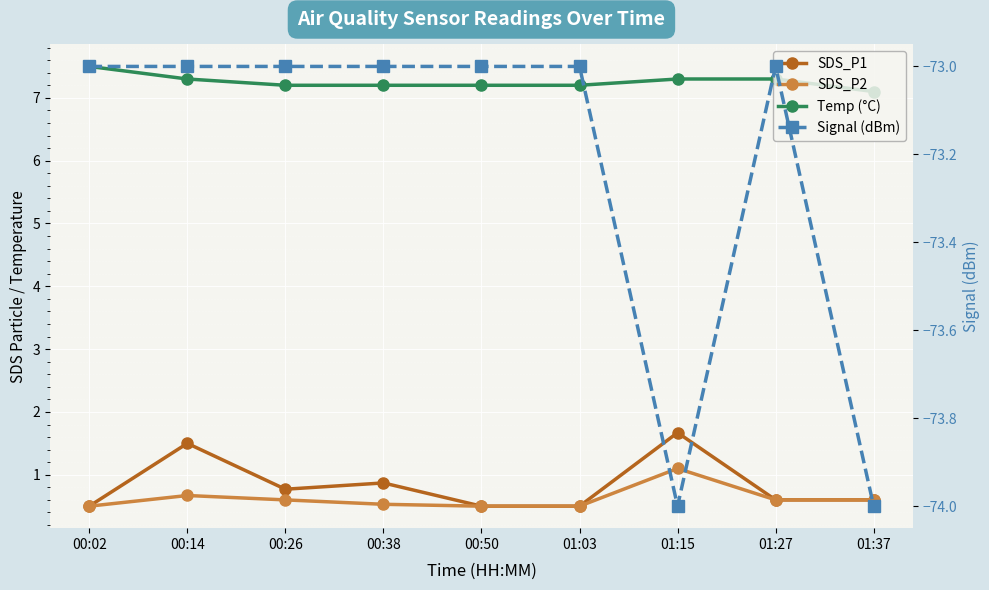

True or false: SDS_P1 and SDS_P2 intersect in this chart.

False